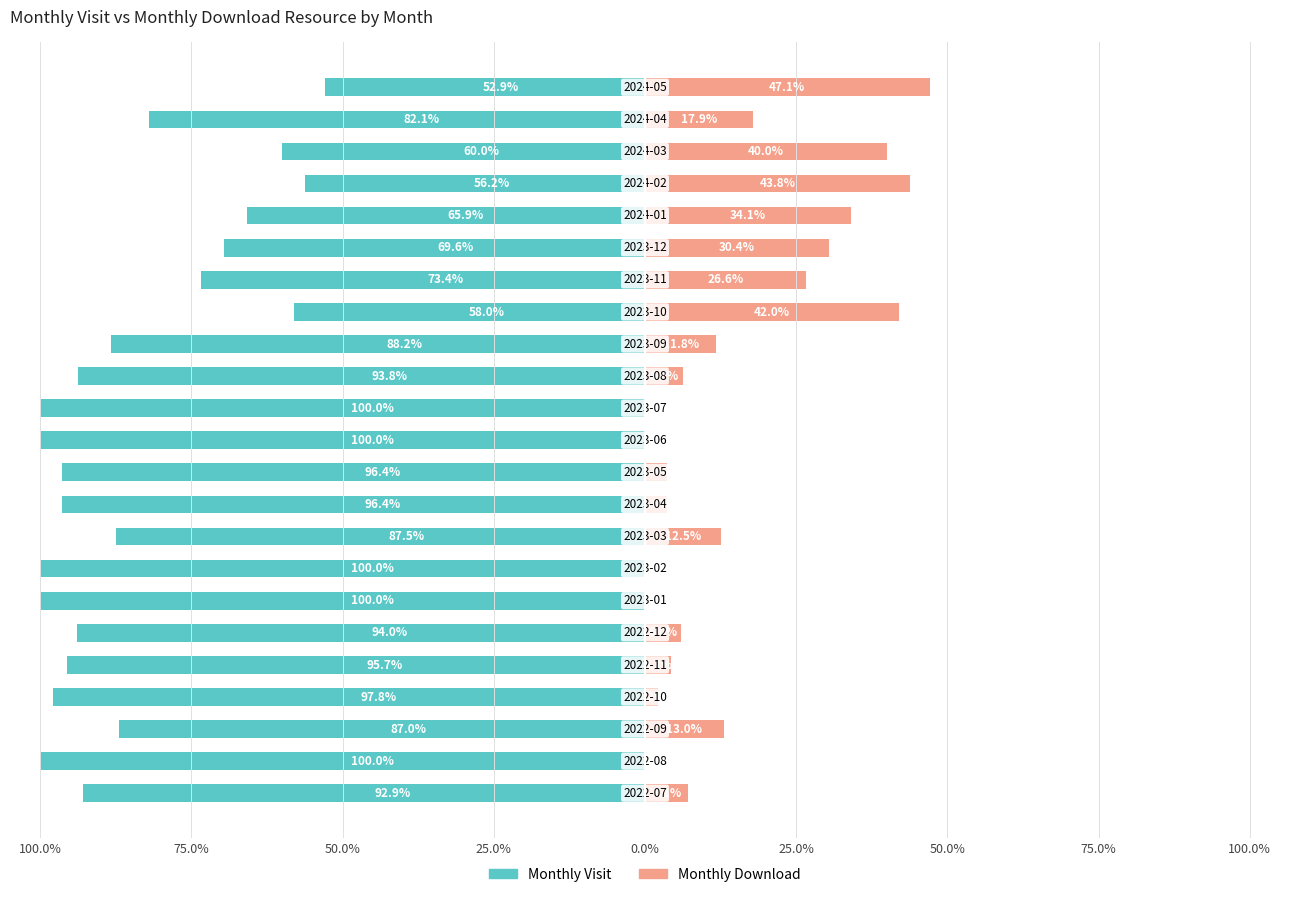

Count the number of categories in the chart.

23